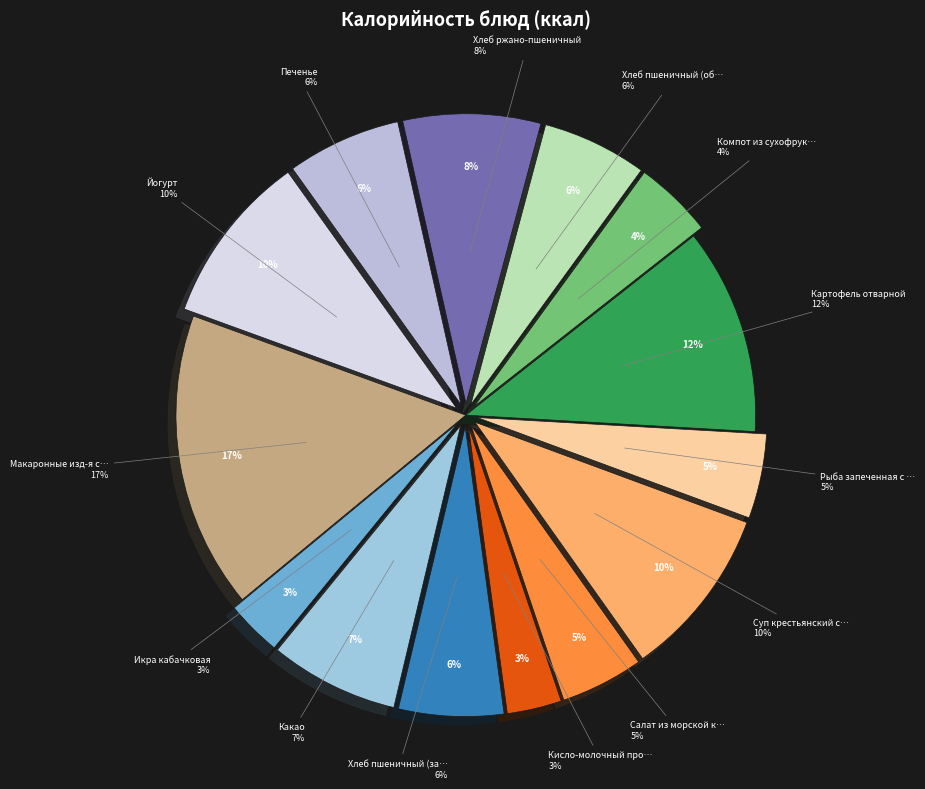

What is the smallest slice in the pie chart?

Кисло-молочный продукт